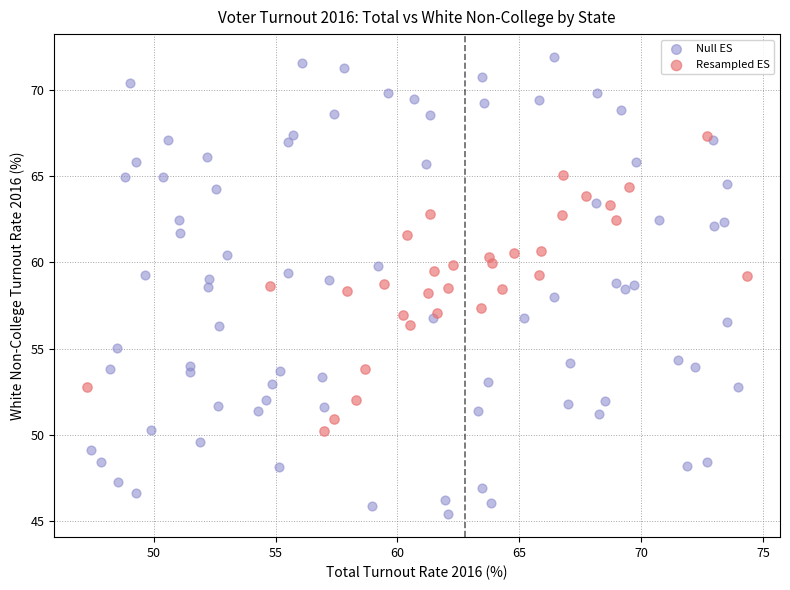

Which series has the largest Y range (max minus min)?

Null ES